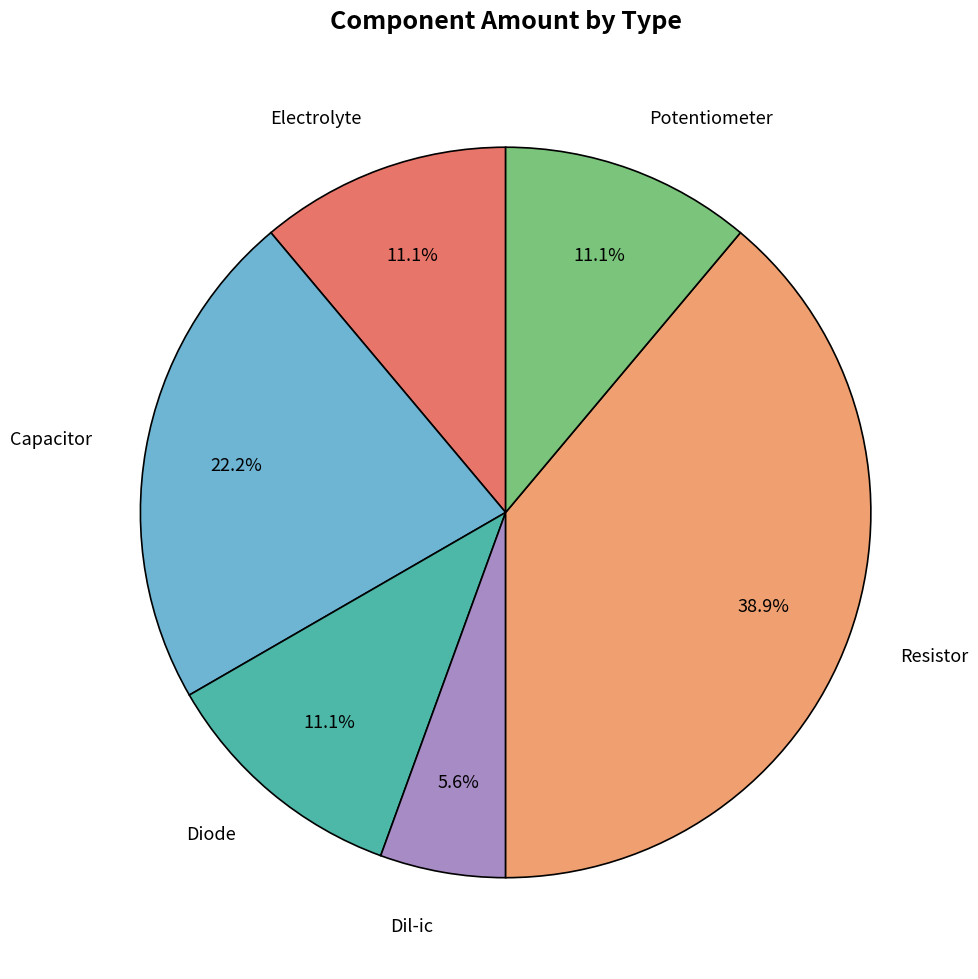

Does any single category account for the majority?

No